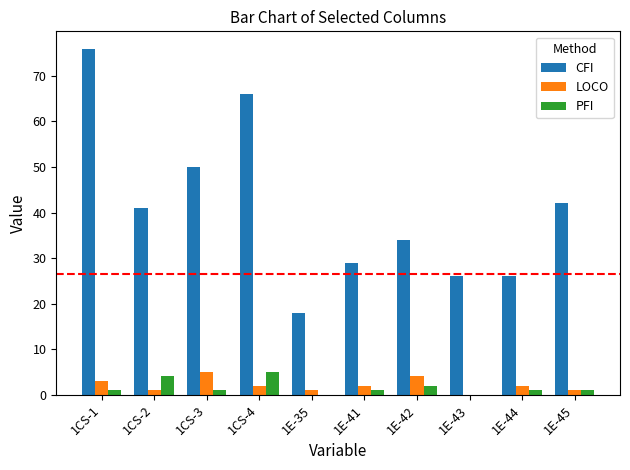

What are all the series names shown in the legend?

CFI, LOCO, PFI